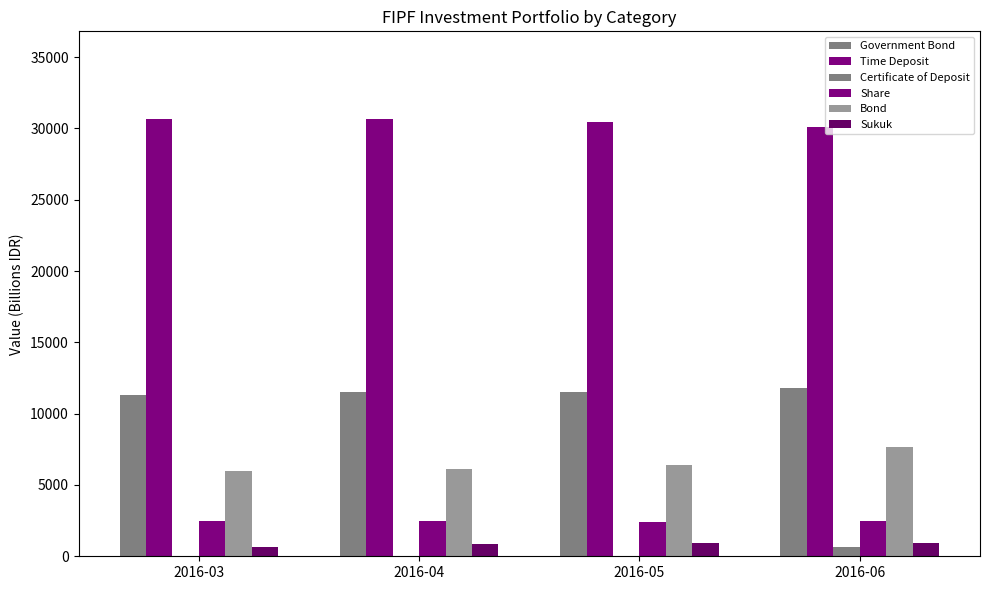

Which series has the widest spread of values?

Bond